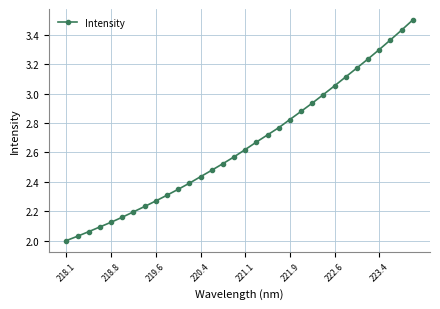

What is the greatest value displayed?

3.5